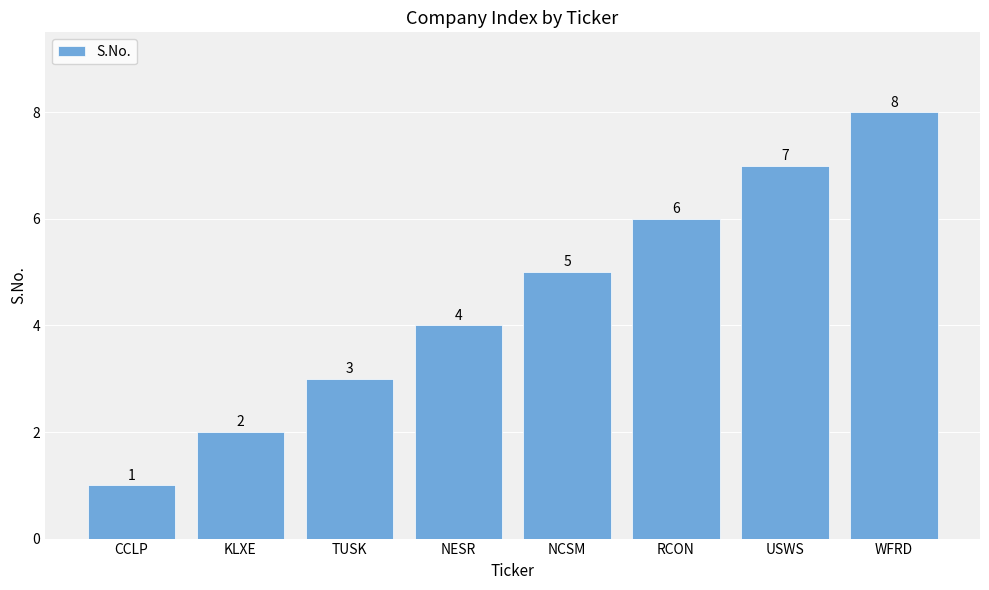

What is the label of the 5th bar from the left?

NCSM